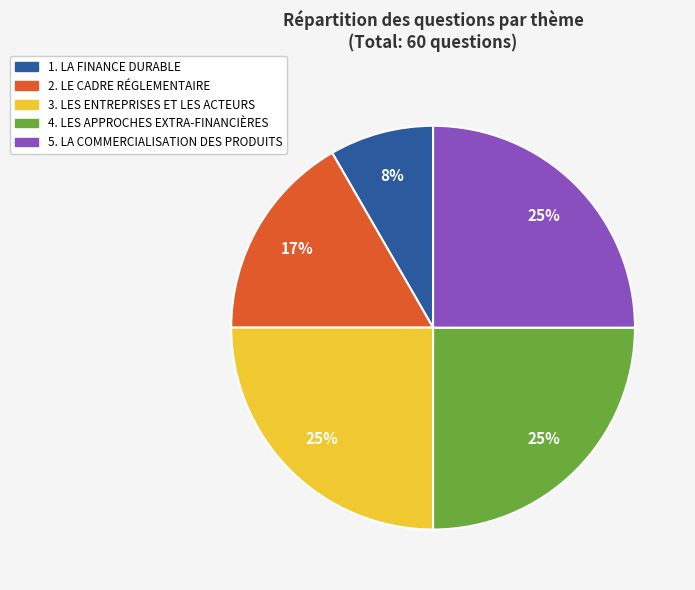

Which category has the smallest portion of the pie?

1. LA FINANCE DURABLE